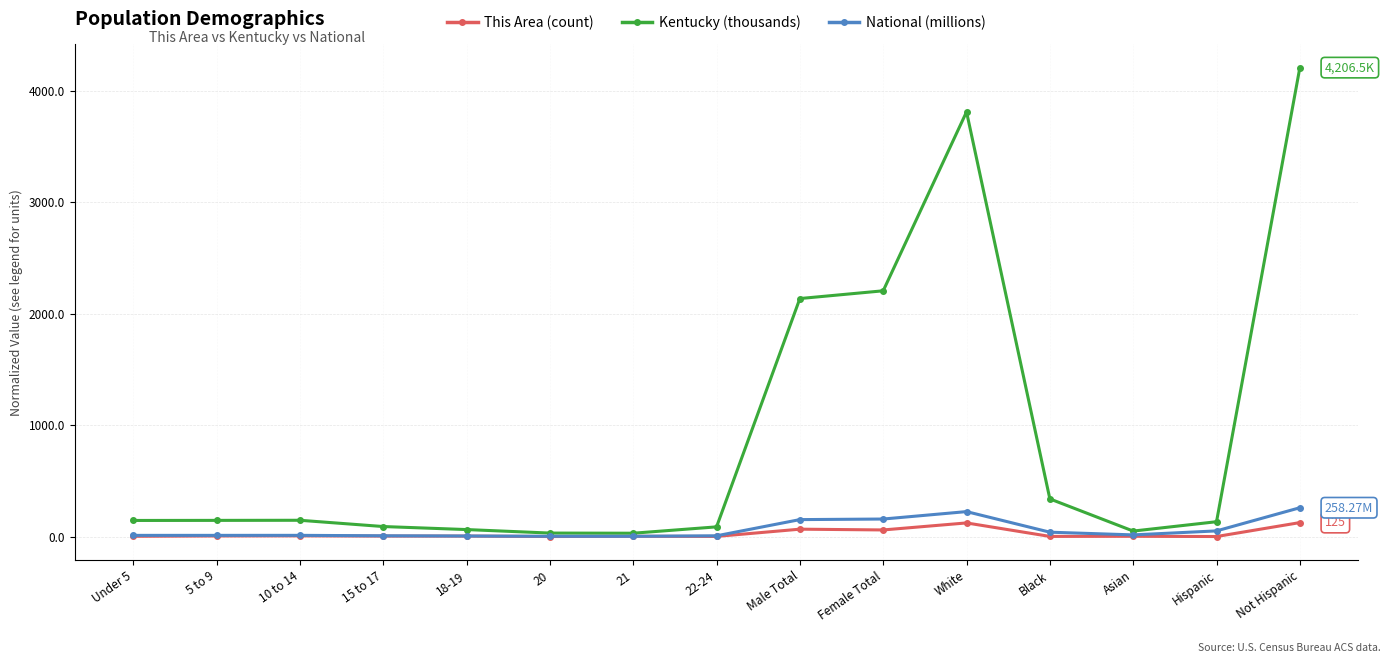

At how many categories does at least one series exceed 618?

4